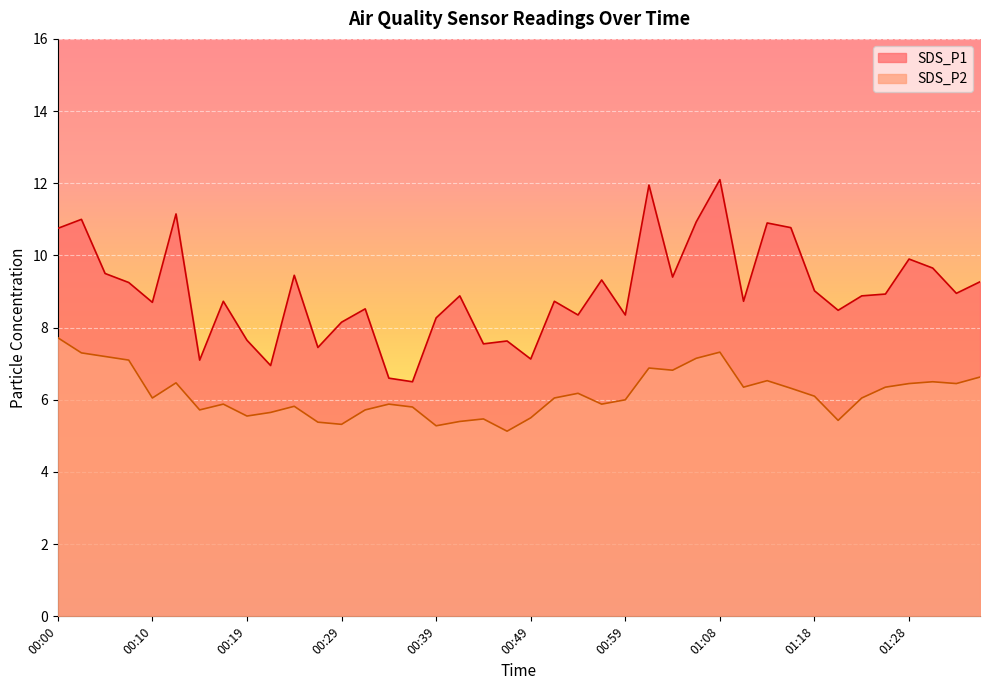

Which series has the largest total across all categories?

SDS_P1